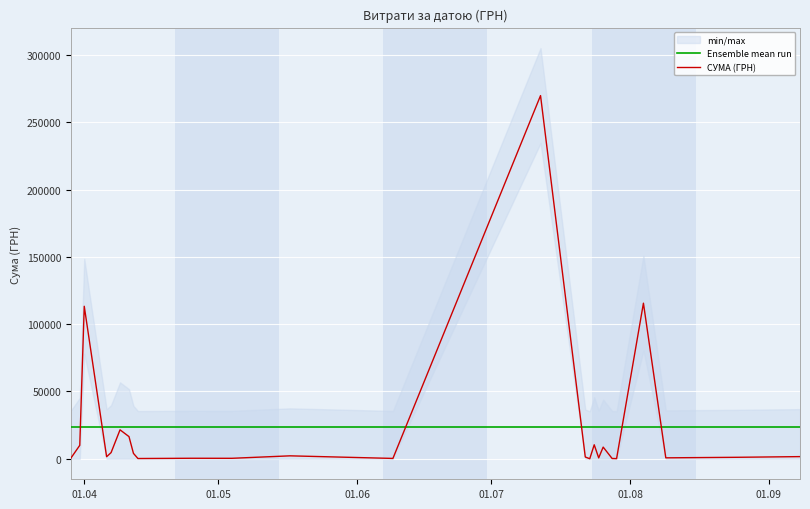

What is the highest value of the СУМА (ГРН) series?

269977.6